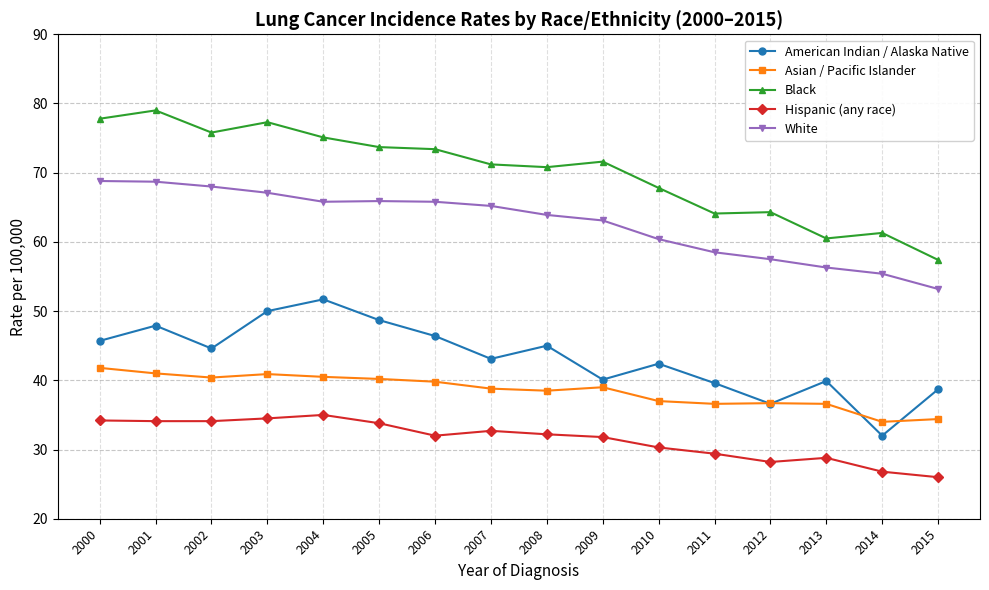

Does the chart display data point markers on the line(s)?

Yes